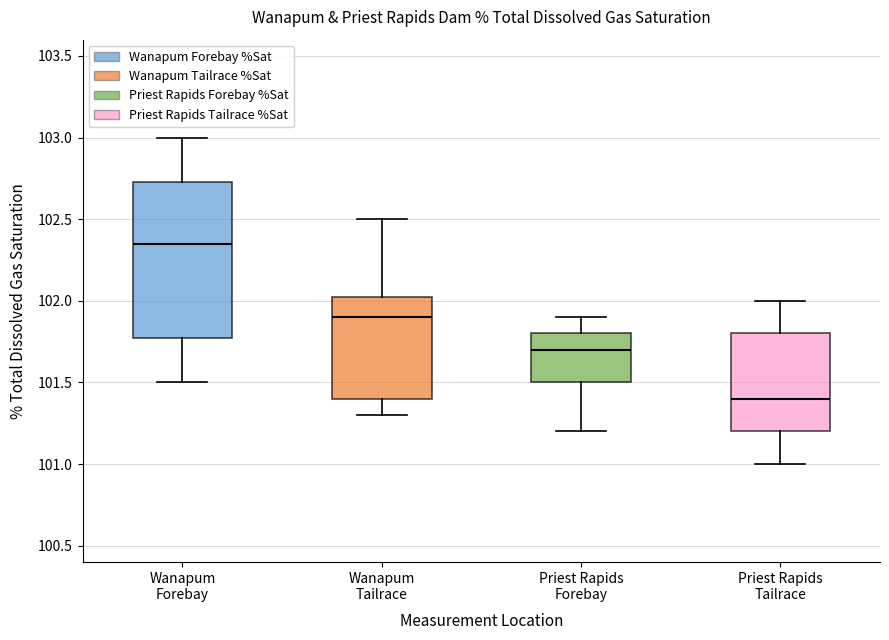

Comparing the boxes themselves (not the whiskers), which one is the tallest?

Wanapum Forebay